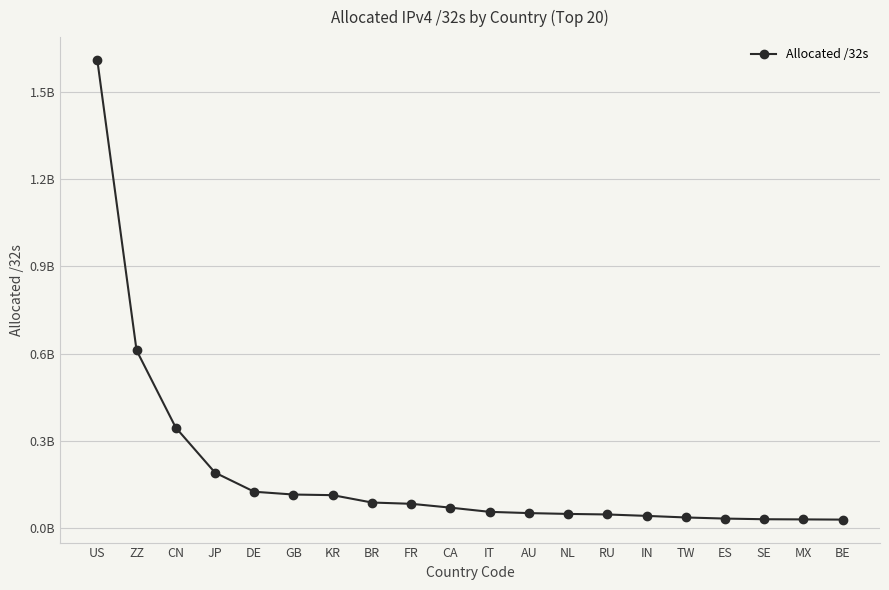

Does the chart have visible grid lines?

Yes